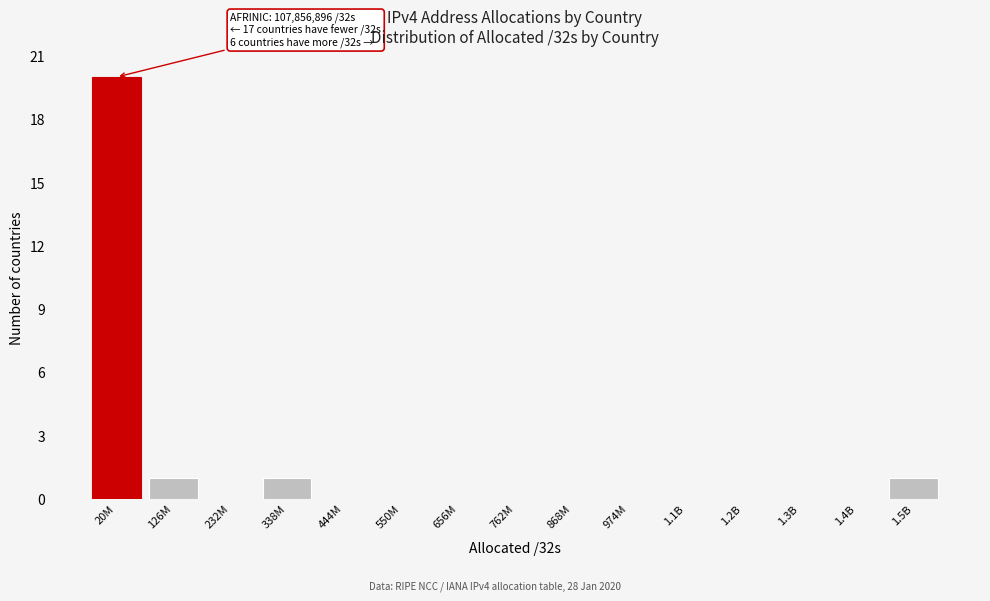

Reading left to right, list all the values displayed in this chart.

20M=20	126M=1	232M=0	338M=1	444M=0	550M=0	656M=0	762M=0	868M=0	974M=0	1.1B=0	1.2B=0	1.3B=0	1.4B=0	1.5B=1